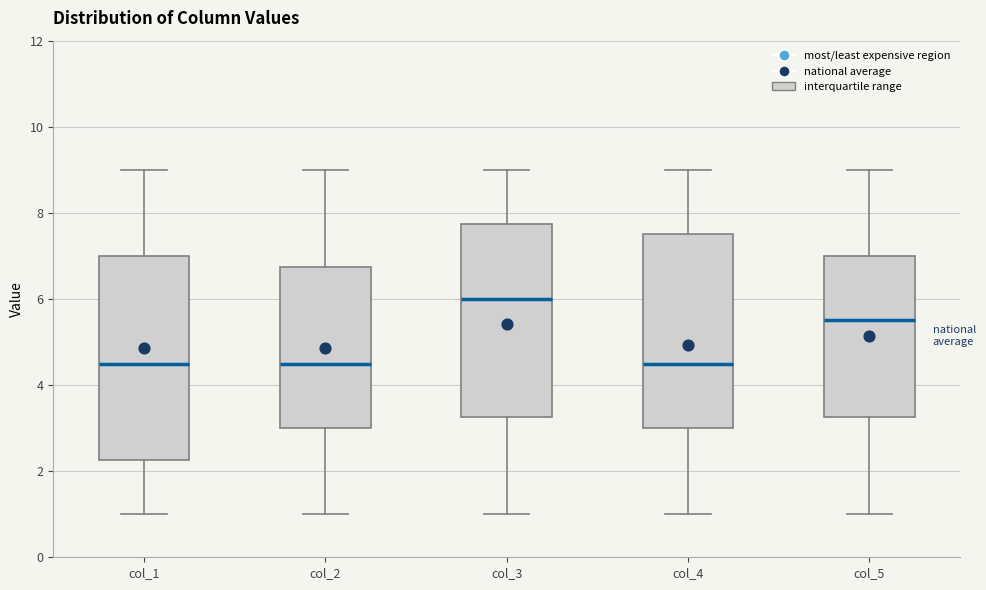

Reading left to right, transcribe this box plot: for each box, give where its median line is, the range the box spans, and where its two whiskers end, as read against the y-axis. The values are not printed on the chart, so give them approximately, as read against the axis.

col_1: median 4.6, box 2.2 to 7.0, whiskers 1.0 to 9.0
col_2: median 4.6, box 3.0 to 6.8, whiskers 1.0 to 9.0
col_3: median 6.0, box 3.2 to 7.8, whiskers 1.0 to 9.0
col_4: median 4.6, box 3.0 to 7.6, whiskers 1.0 to 9.0
col_5: median 5.6, box 3.2 to 7.0, whiskers 1.0 to 9.0